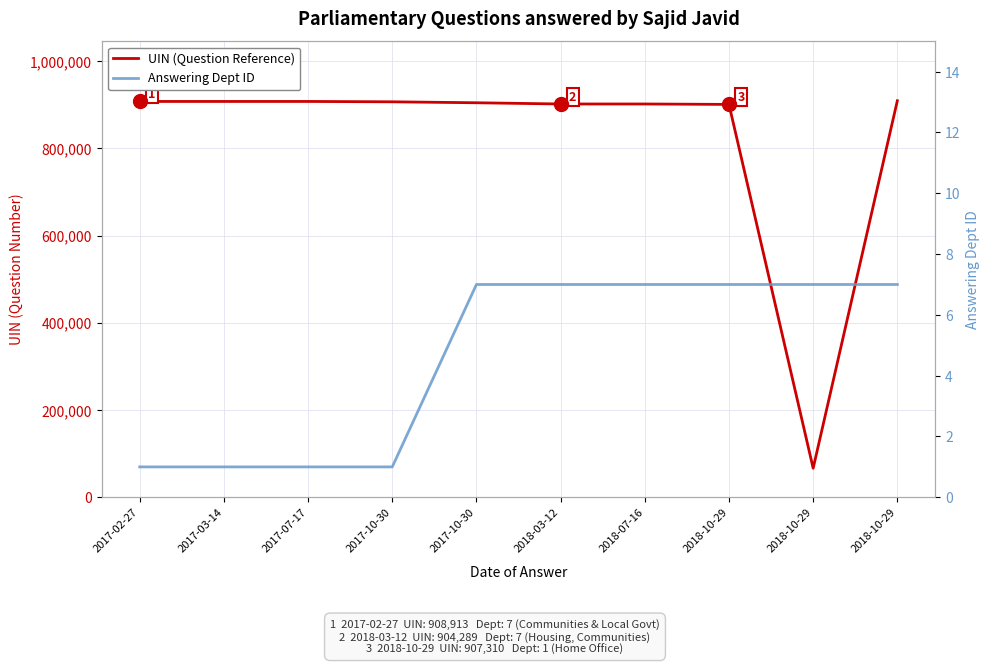

The UIN (Question Reference) series shows 326621 at 2017-10-30. True or false?

False